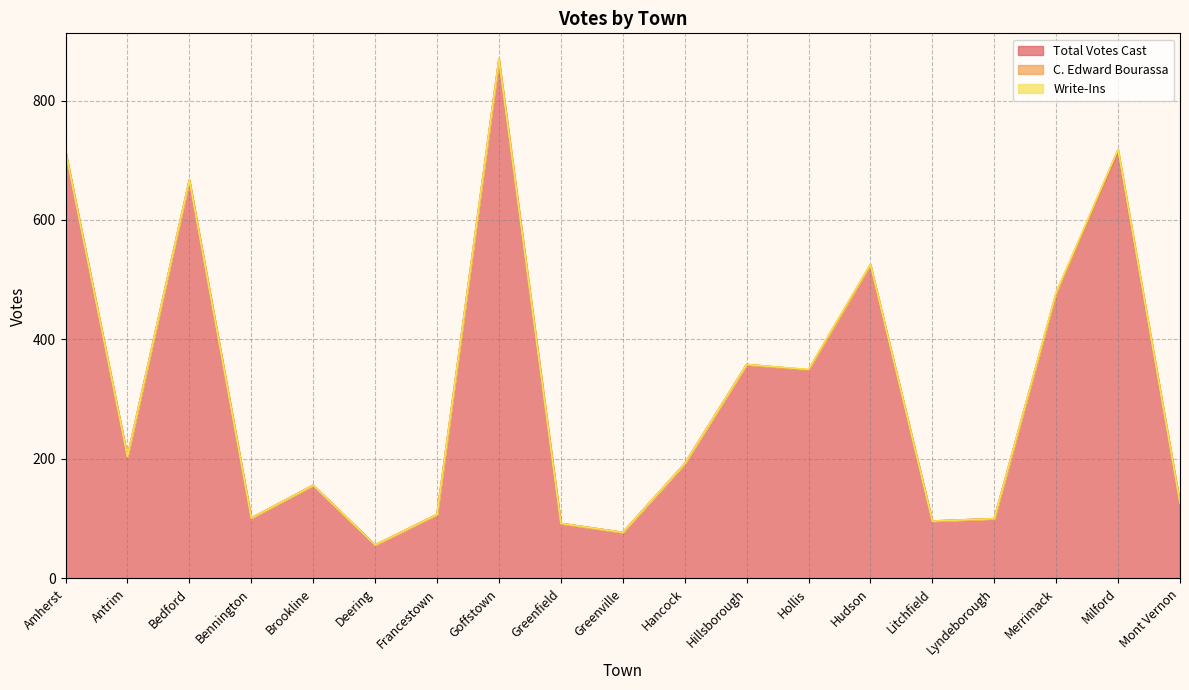

Reading left to right, transcribe all the data shown in this chart.

Total Votes Cast: 715	204	667	101	156	56	107	869	92	77	192	358	349	525	96	100	477	715	126
C. Edward Bourassa: 0	0	0	0	0	0	0	0	0	0	0	0	0	0	0	0	0	3	0
Write-Ins: 0	0	0	0	0	0	0	0	0	0	0	0	1	1	0	0	2	0	0